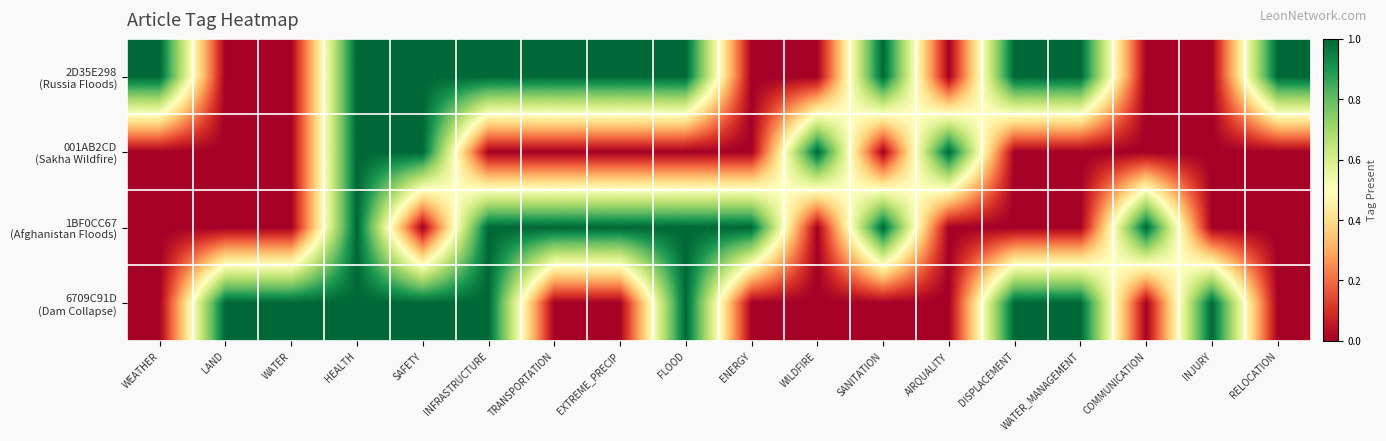

At how many categories does at least one series exceed 0?

18